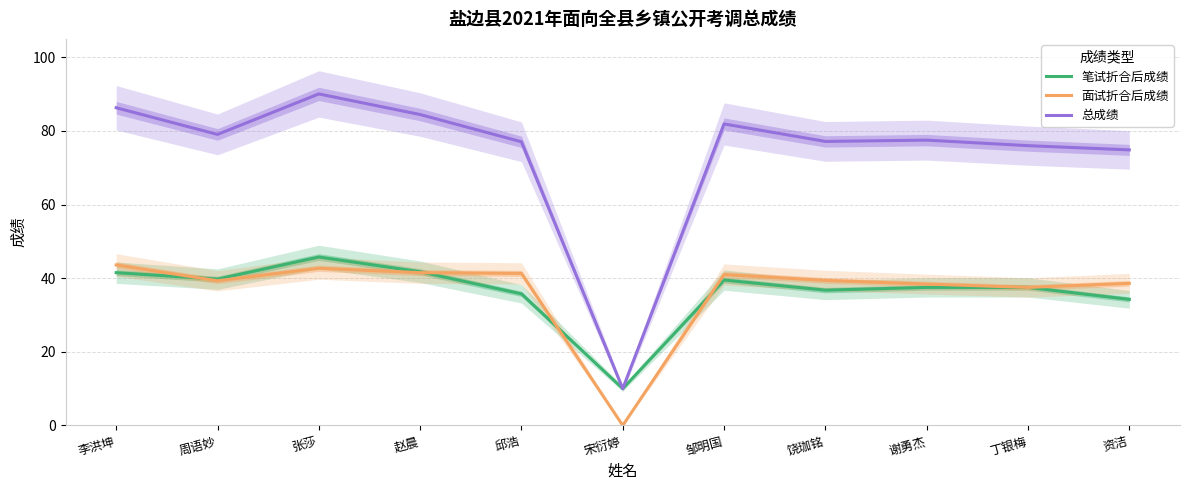

True or false: 总成绩 and 笔试折合后成绩 intersect in this chart.

False